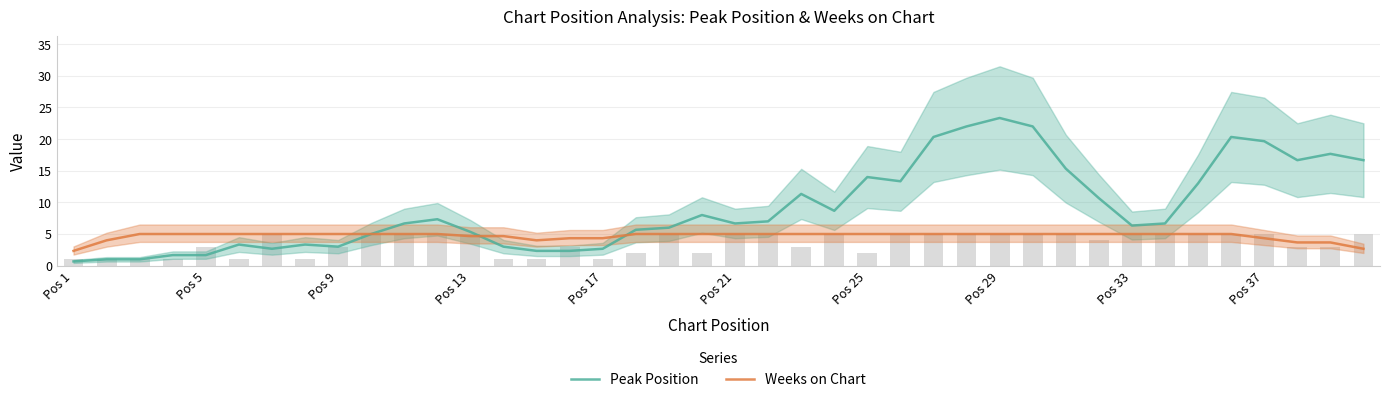

What is the average value of the Weeks on Chart series?

4.7